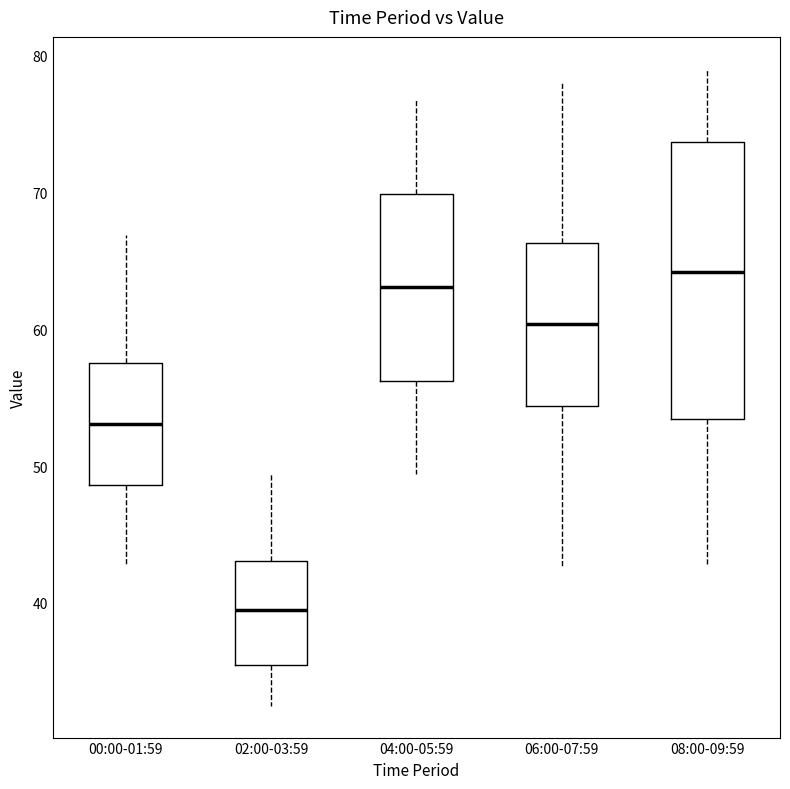

Reading left to right, read every box against the y-axis: the position of its median line, the range the box covers, and the ends of its whiskers. The values are not printed on the chart, so give them approximately, as read against the axis.

00:00-01:59: median 53, box 49 to 57, whiskers 43 to 67
02:00-03:59: median 40, box 36 to 43, whiskers 33 to 49
04:00-05:59: median 63, box 56 to 70, whiskers 49 to 77
06:00-07:59: median 60, box 54 to 66, whiskers 43 to 78
08:00-09:59: median 64, box 53 to 74, whiskers 43 to 79